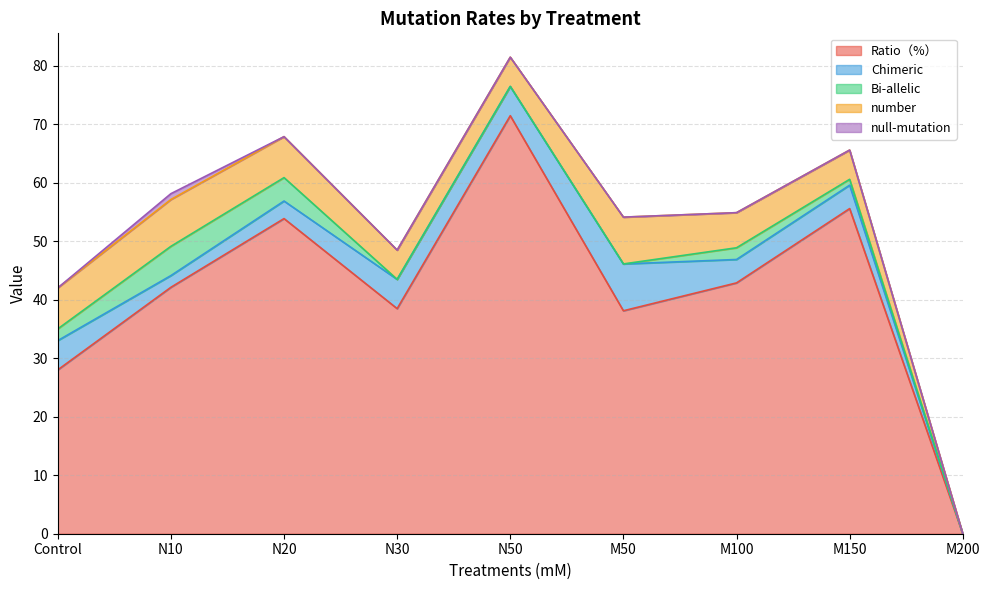

Does the chart have visible grid lines?

Yes